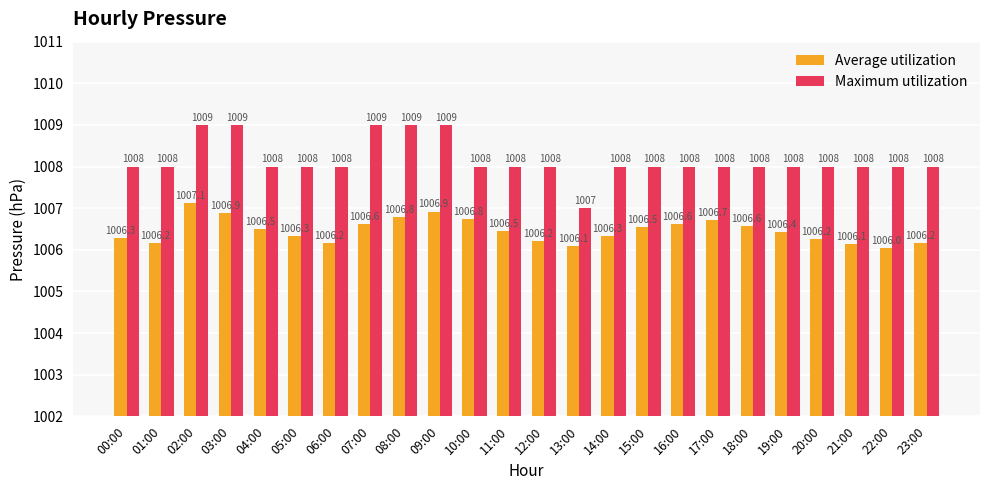

True or false: Average utilization has a value of 1006.2 at 12:00.

True